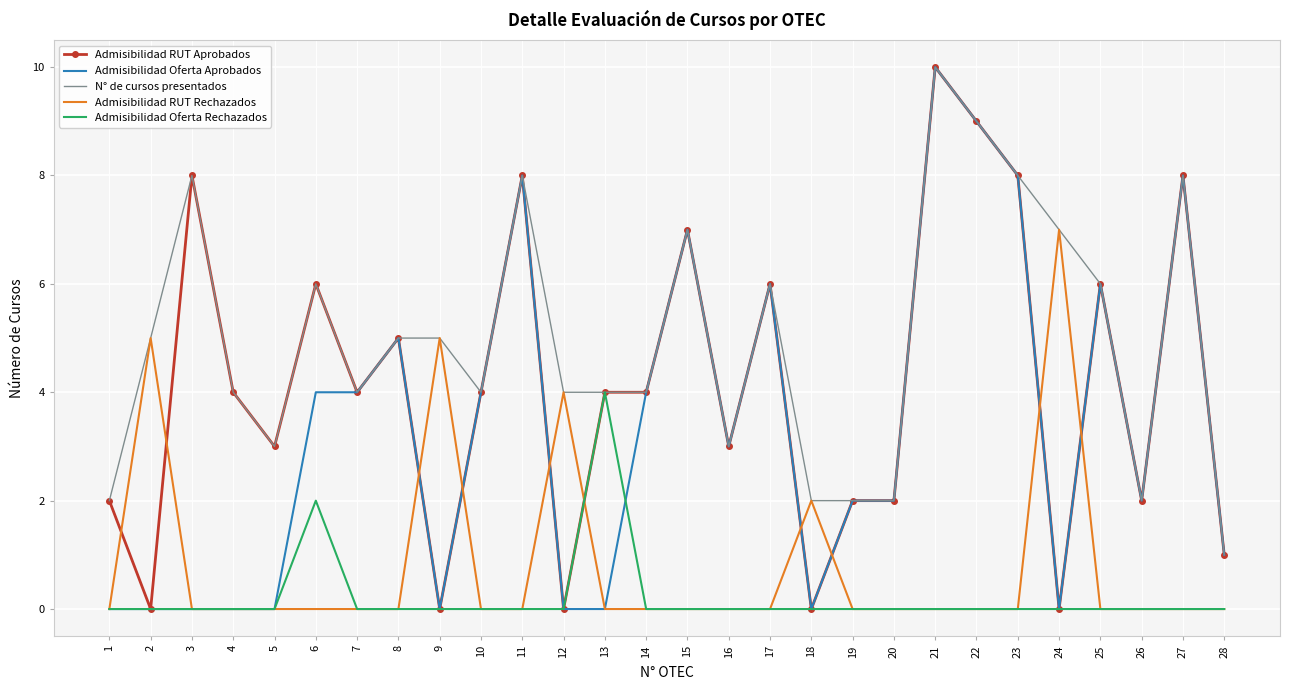

Is it true that Admisibilidad RUT Aprobados equals 2 at 19?

True